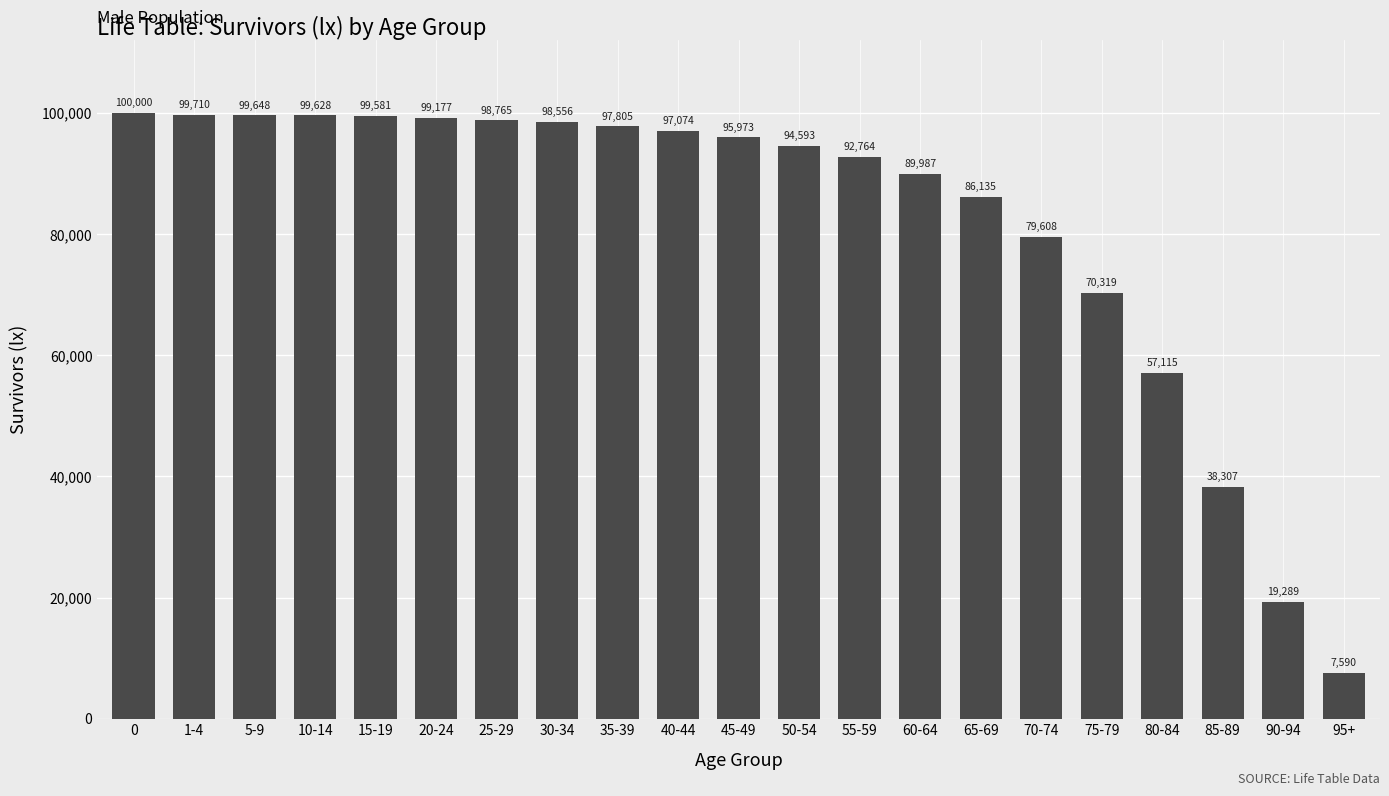

What is the label of the 14th bar from the right?

30-34